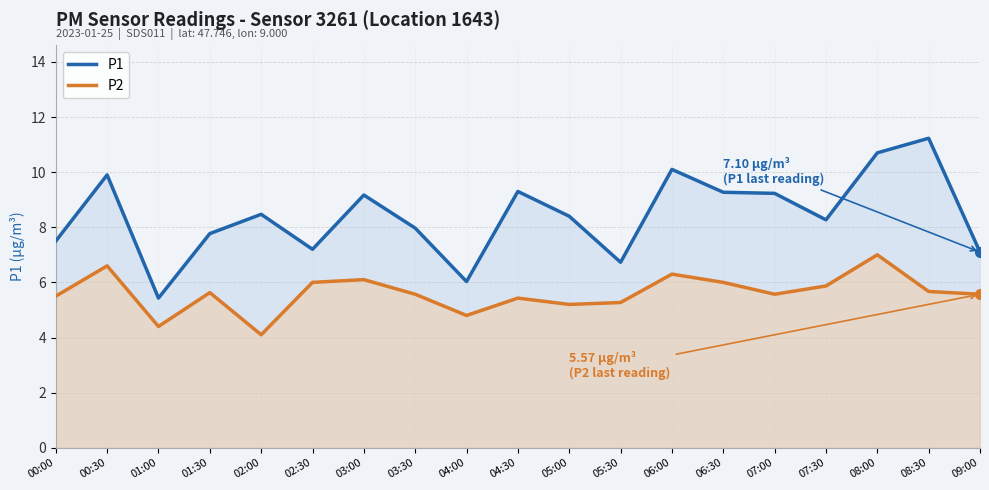

What is the total value across all series at 01:30?

13.4